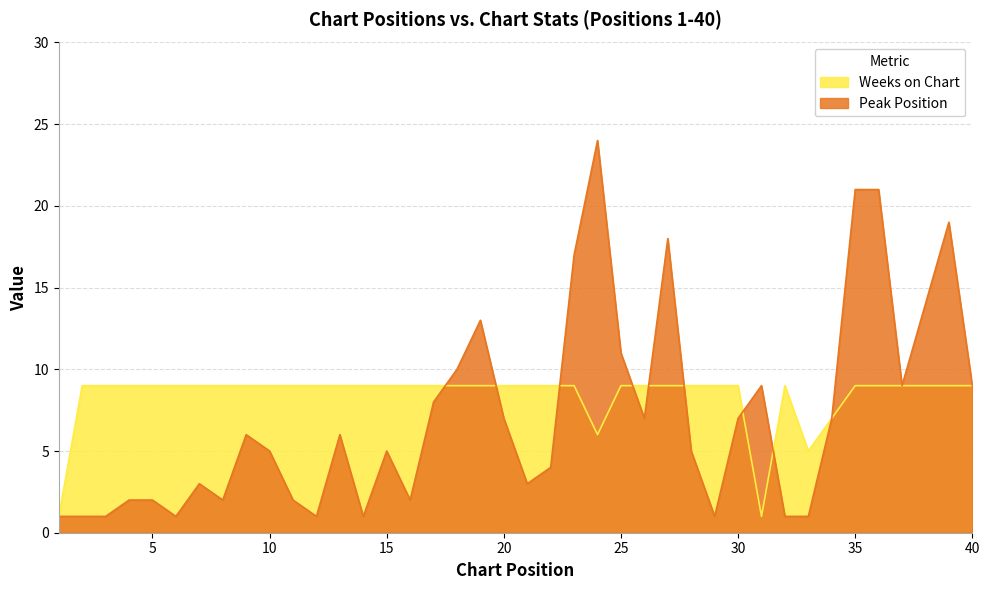

At which category is the sum across all series the highest?

24